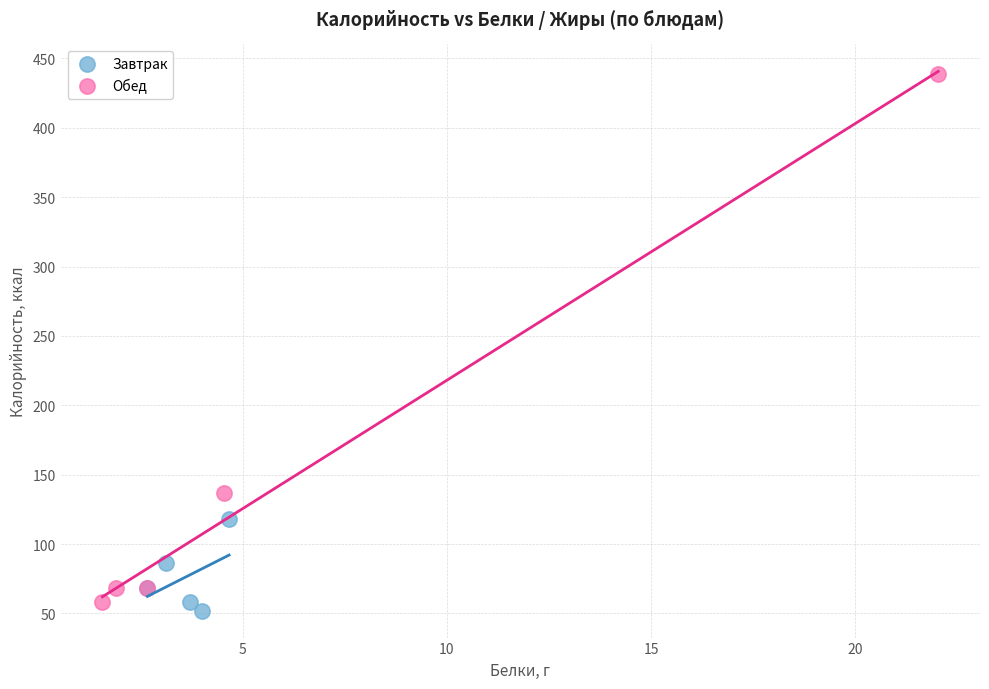

Which series contains the highest Y value?

Обед